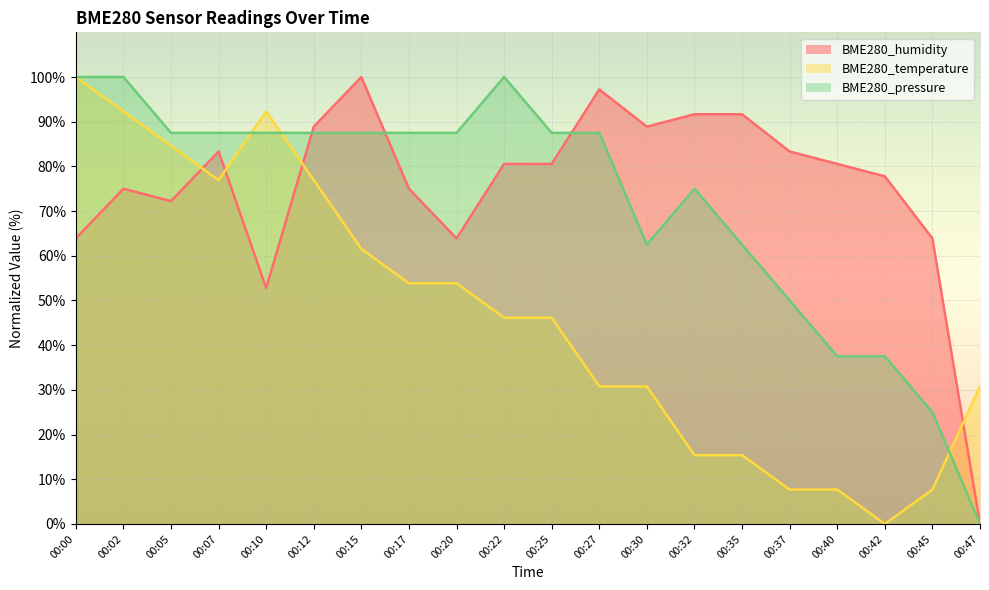

What is the sum of all BME280_humidity values?

1511.1